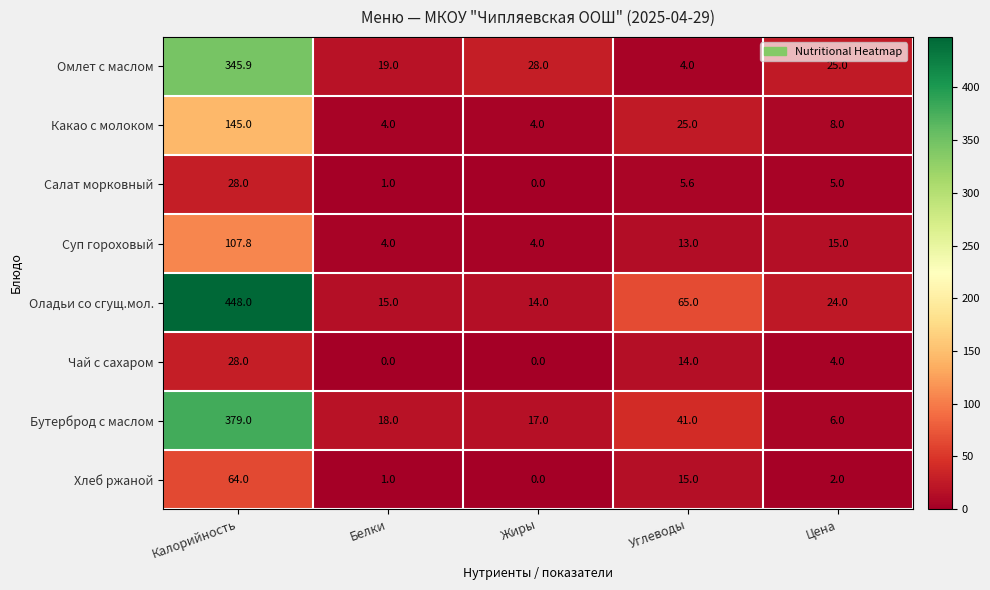

What is the sum of all Какао с молоком values?

186.0